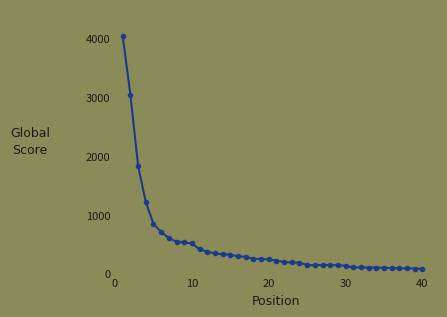

What is the value of the 28th point from the left?

144